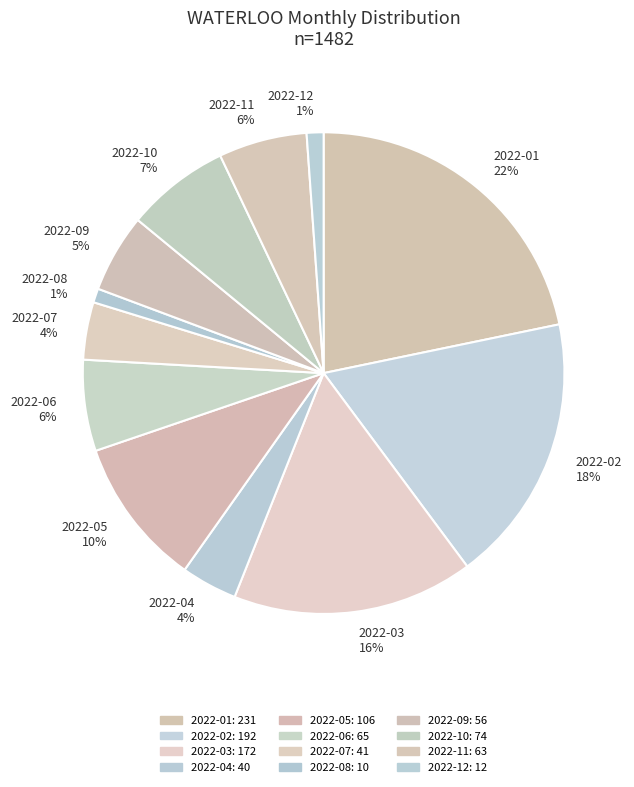

Is the sum of 2022-10 and 2022-02 greater than half?

No